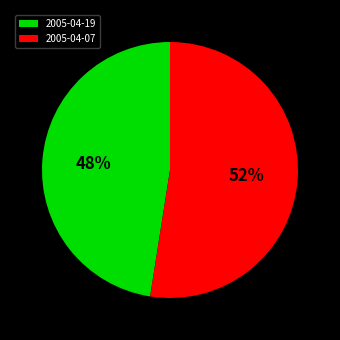

Which slice is the largest?

2005-04-07